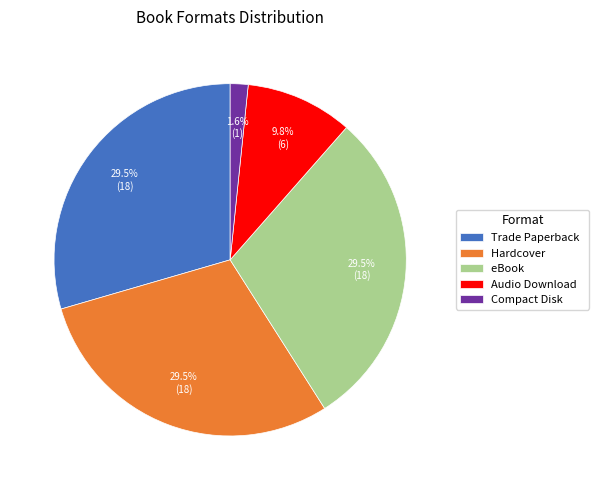

How much of the chart is everything except eBook?

70.5%